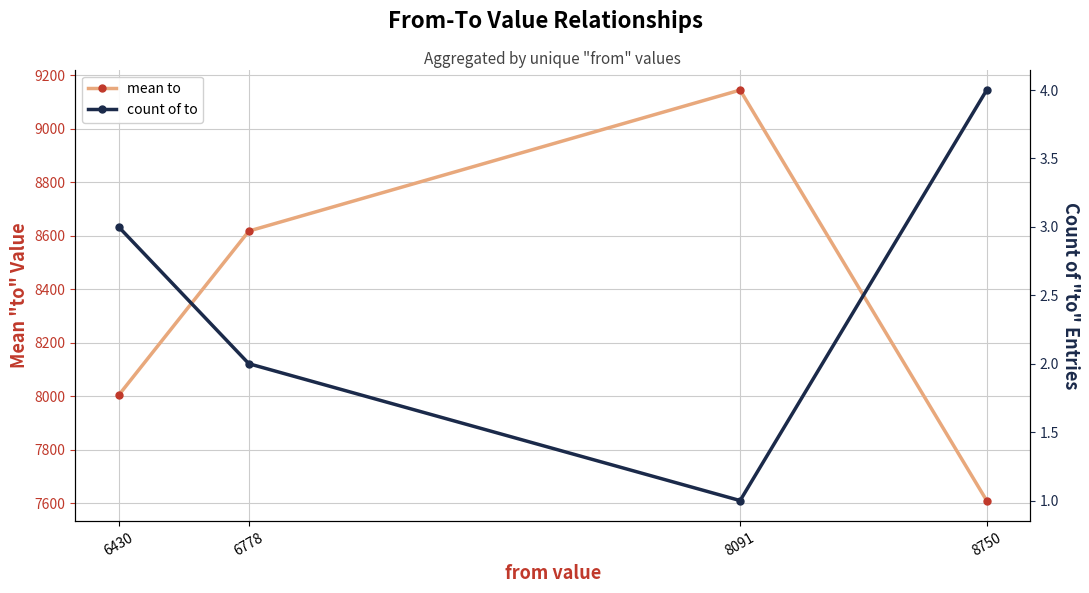

What is the average value of the count of to series?

2.5